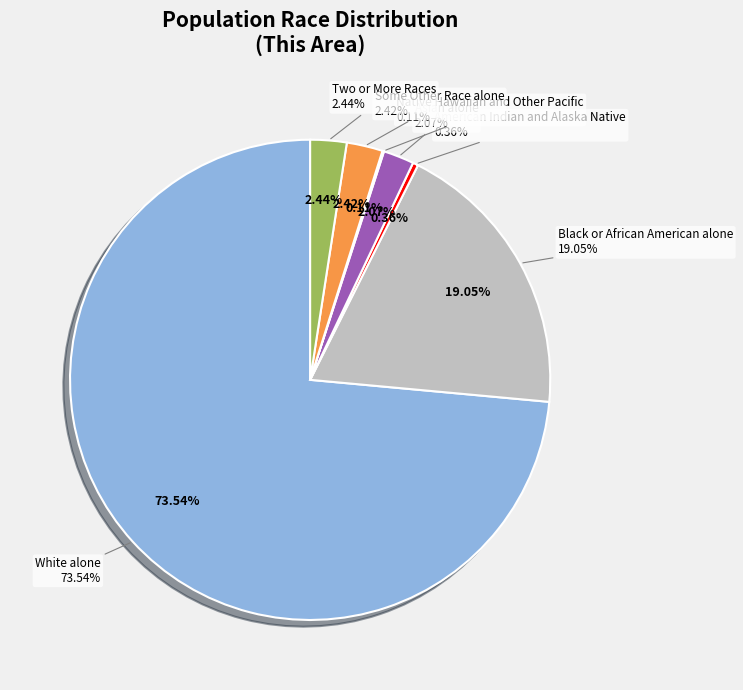

Which category accounts for the majority?

White alone